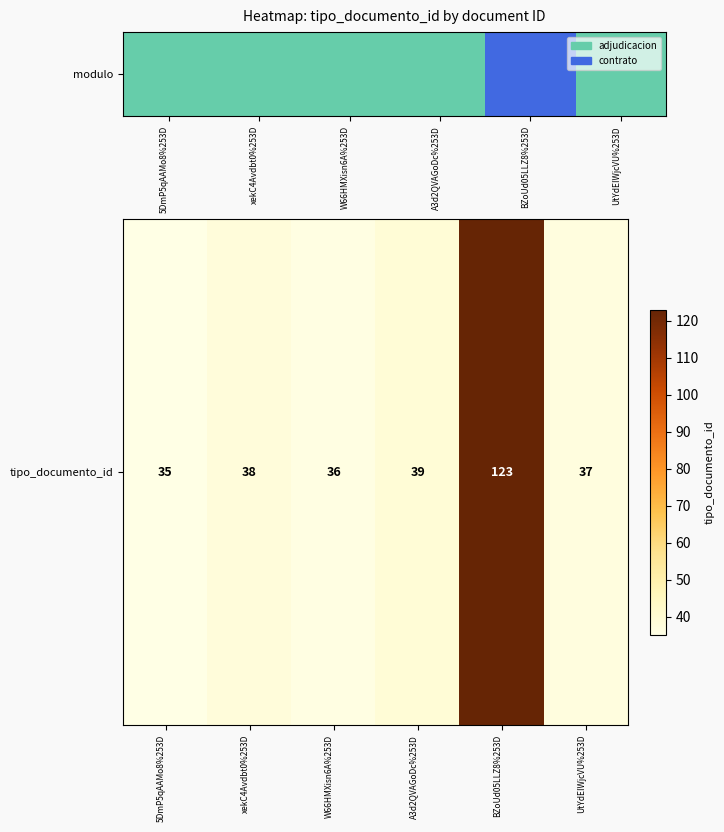

The value at A3d2QVAGoDc%253D is 20. True or false?

False